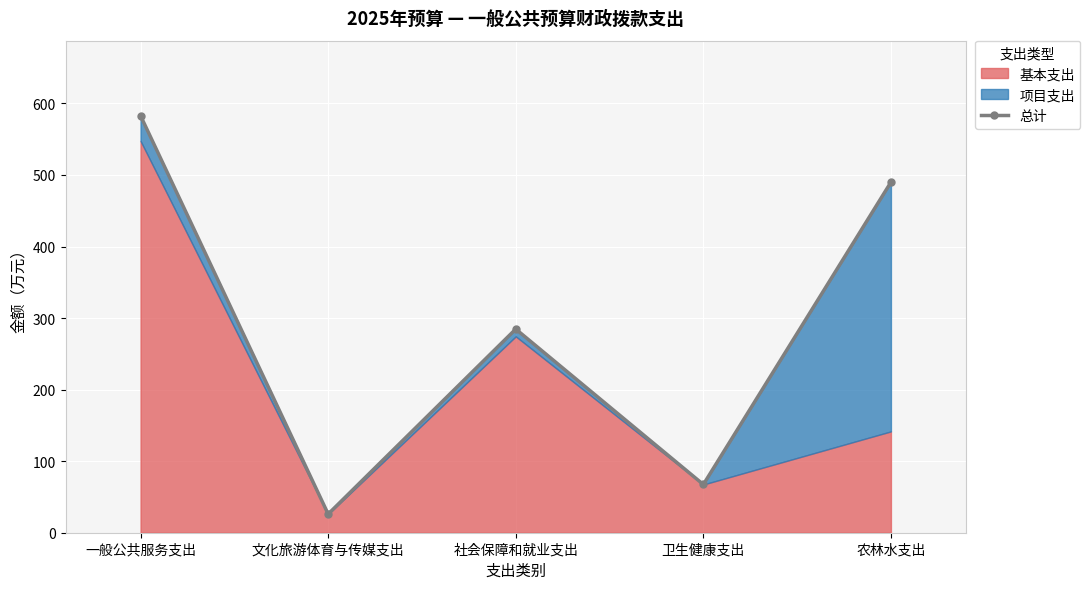

How many categories are shown in the chart?

5